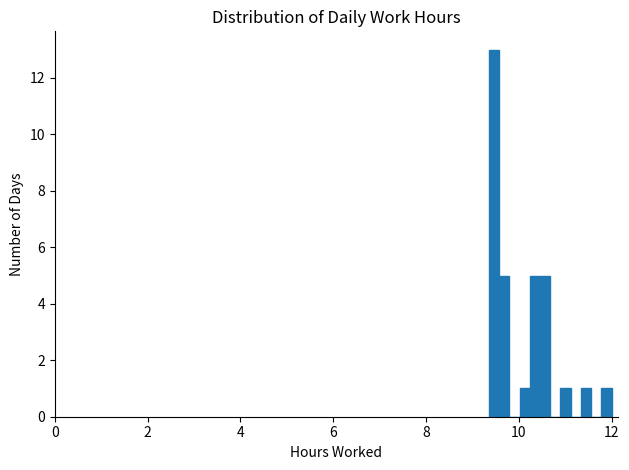

Around what value on the x-axis is the tallest bar? Give the approximate position of its centre, as read against the axis.

9.4